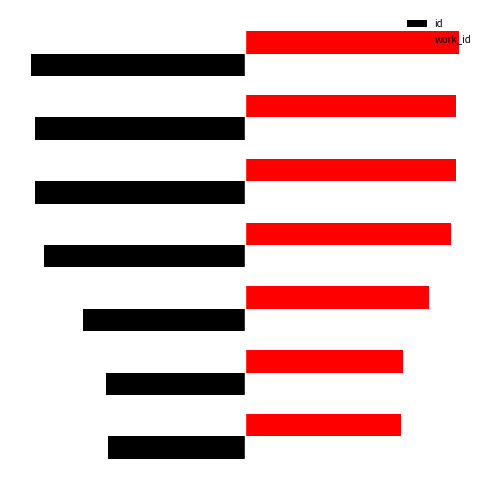

What are all the series names shown in the legend?

id, work_id